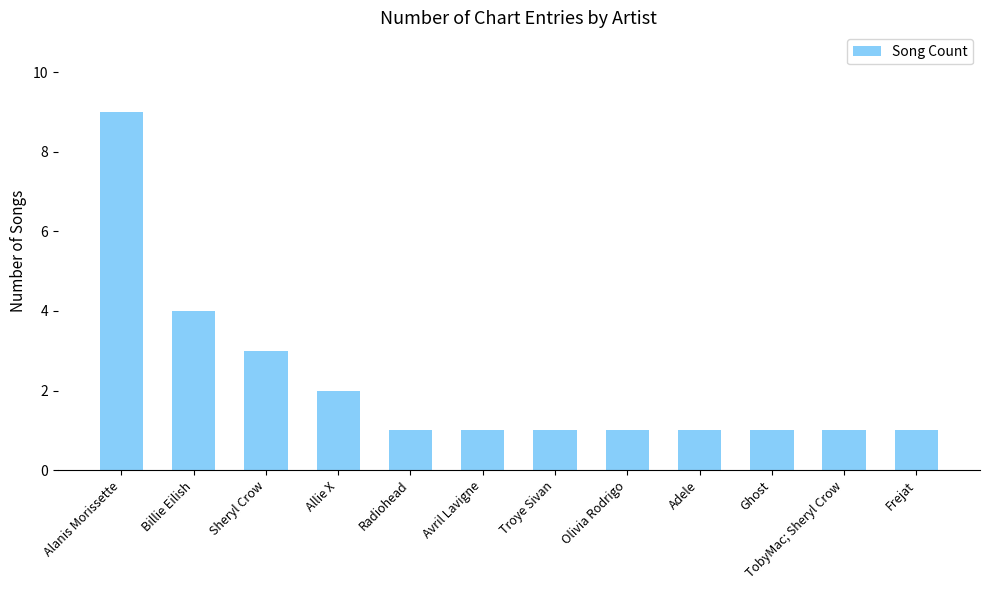

What is the greatest value displayed?

9